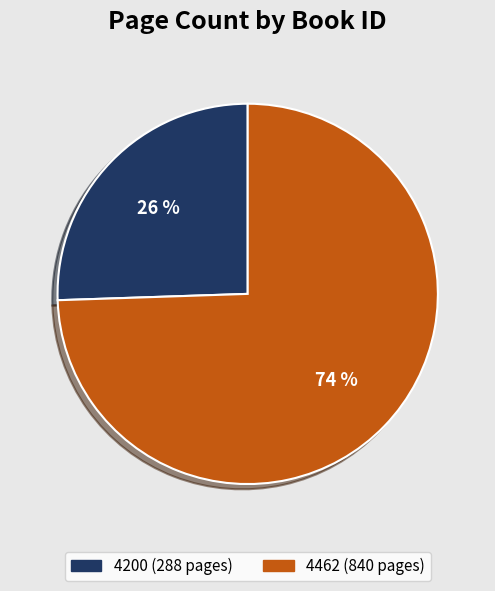

What percentage is the 4200 slice, to the nearest percent?

26%